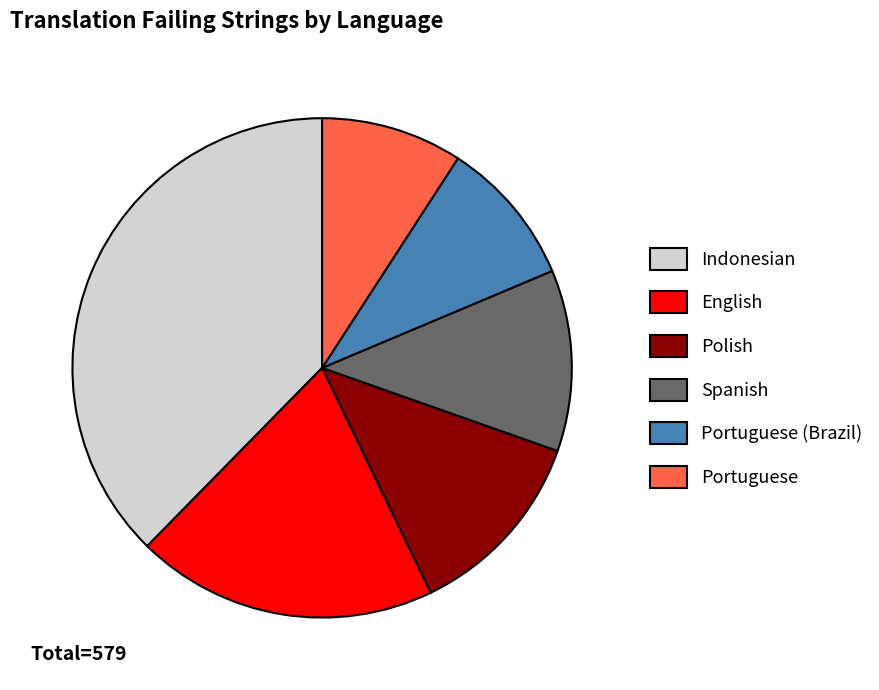

Is it true that Polish is 4% of the pie?

False